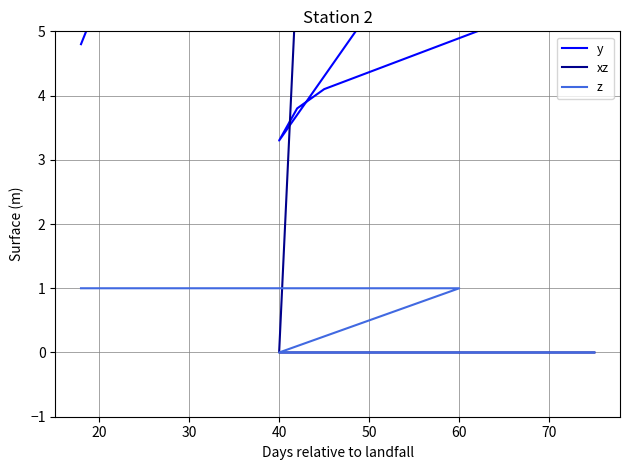

How many values in z are above zero?

9